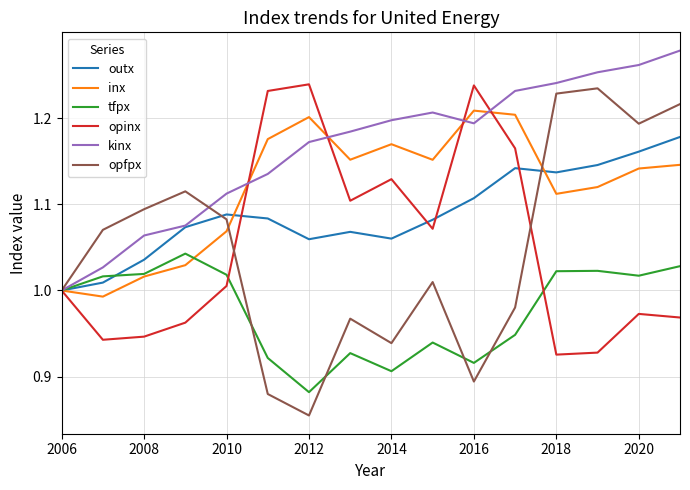

After their last crossing, which series has the higher values: opfpx or outx?

opfpx